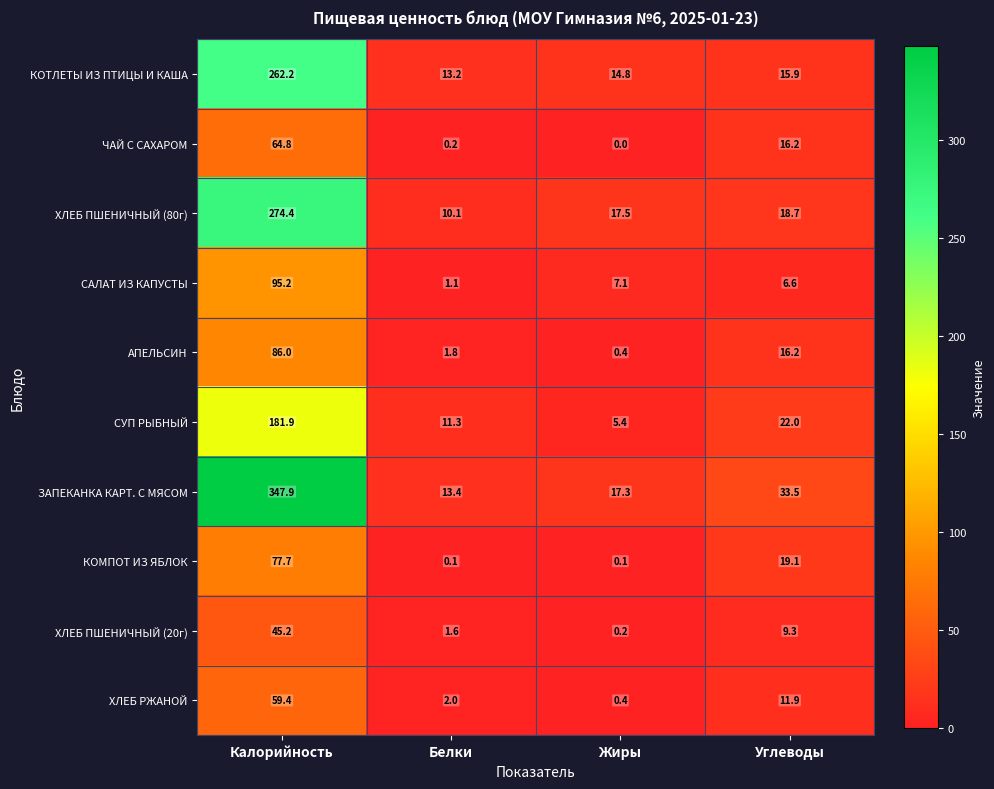

The КОТЛЕТЫ ИЗ ПТИЦЫ И КАША series shows 8.5 at Углеводы. True or false?

False